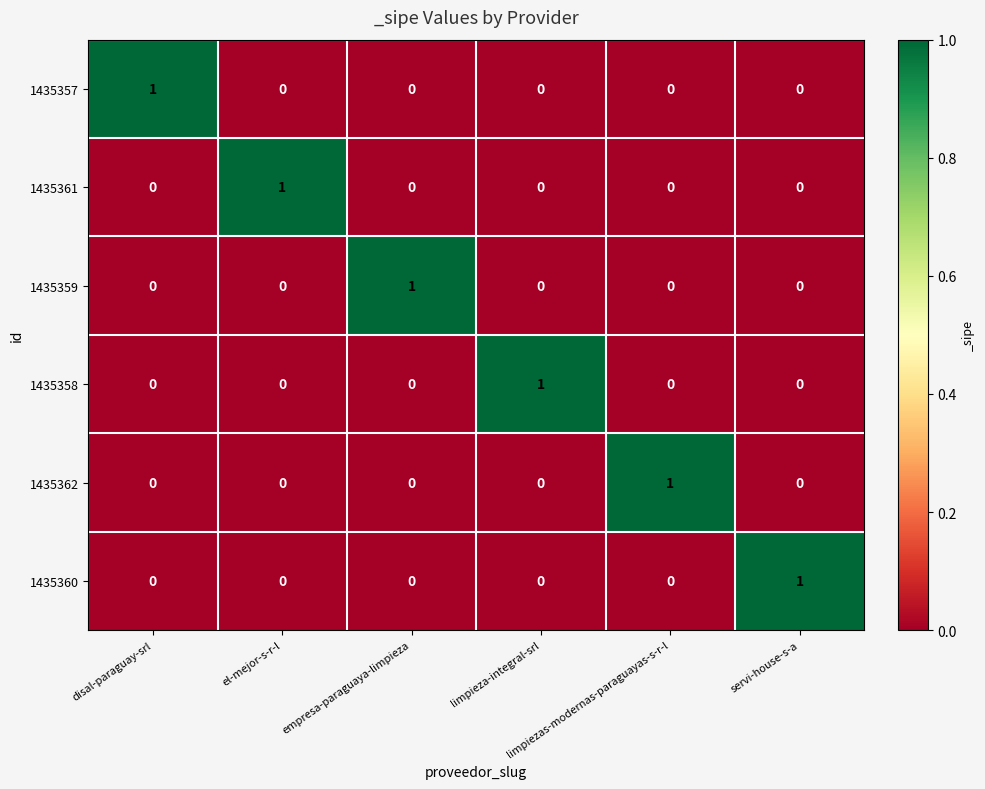

How many 1435360 values are between 0 and 1?

6